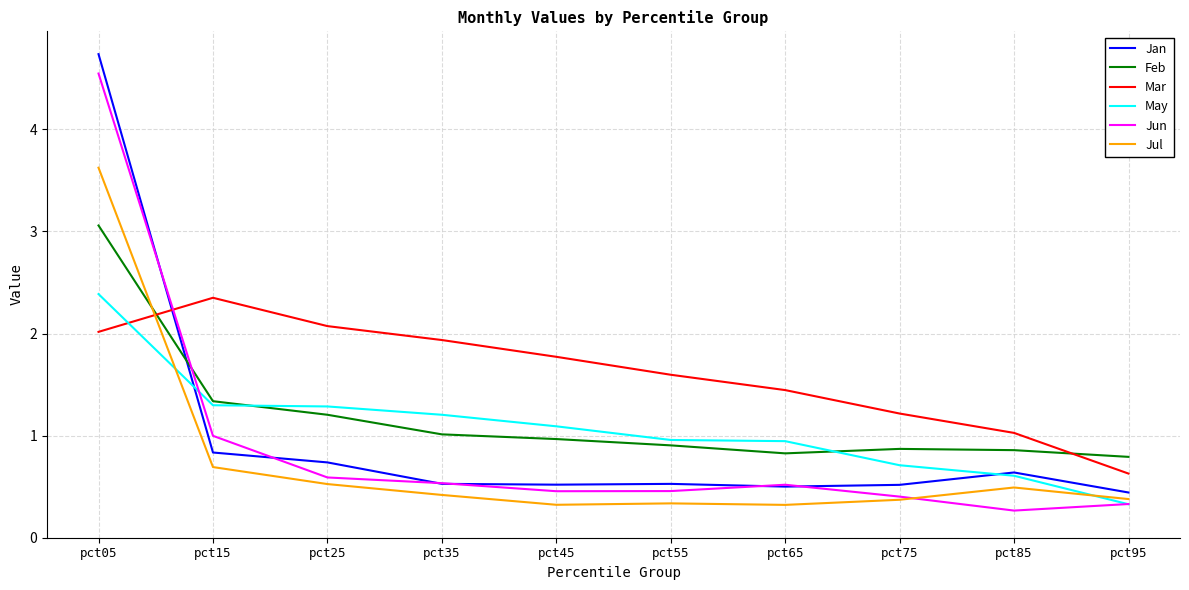

What value does the Feb series have at pct15?

1.3